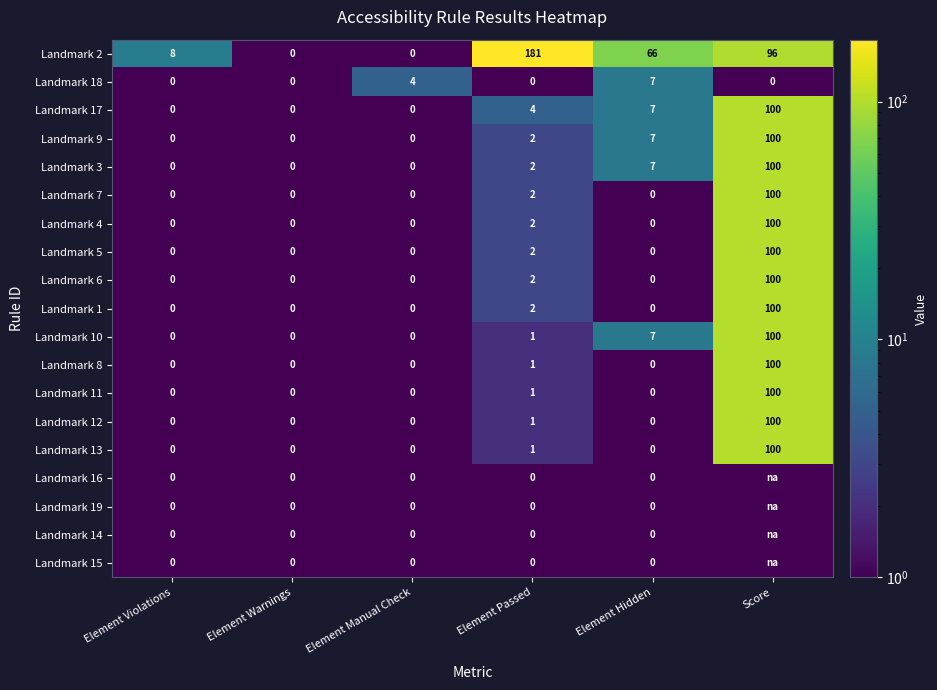

What is the difference between the Landmark 2 values at Element Manual Check and Element Hidden?

66